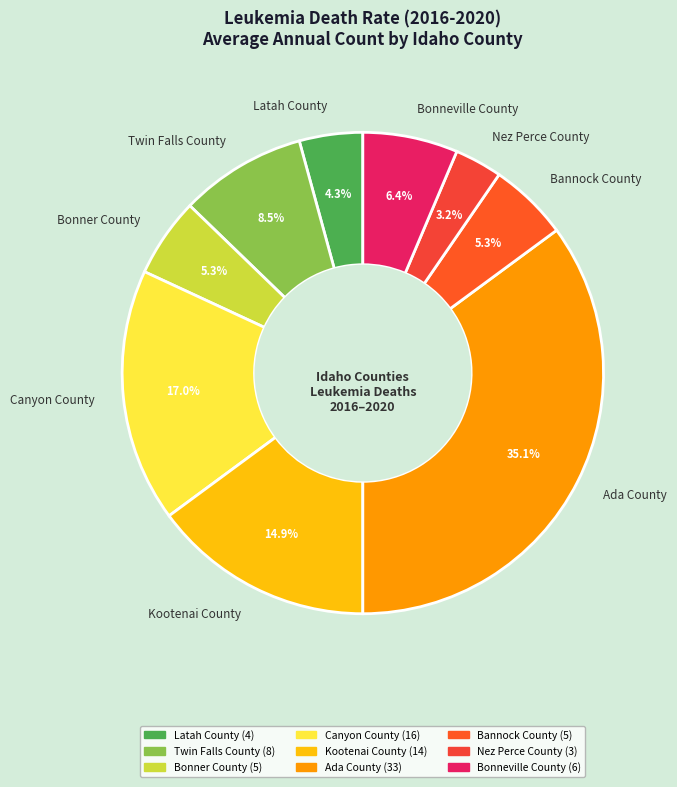

To the nearest percent, what percentage of the pie is Canyon County?

17%